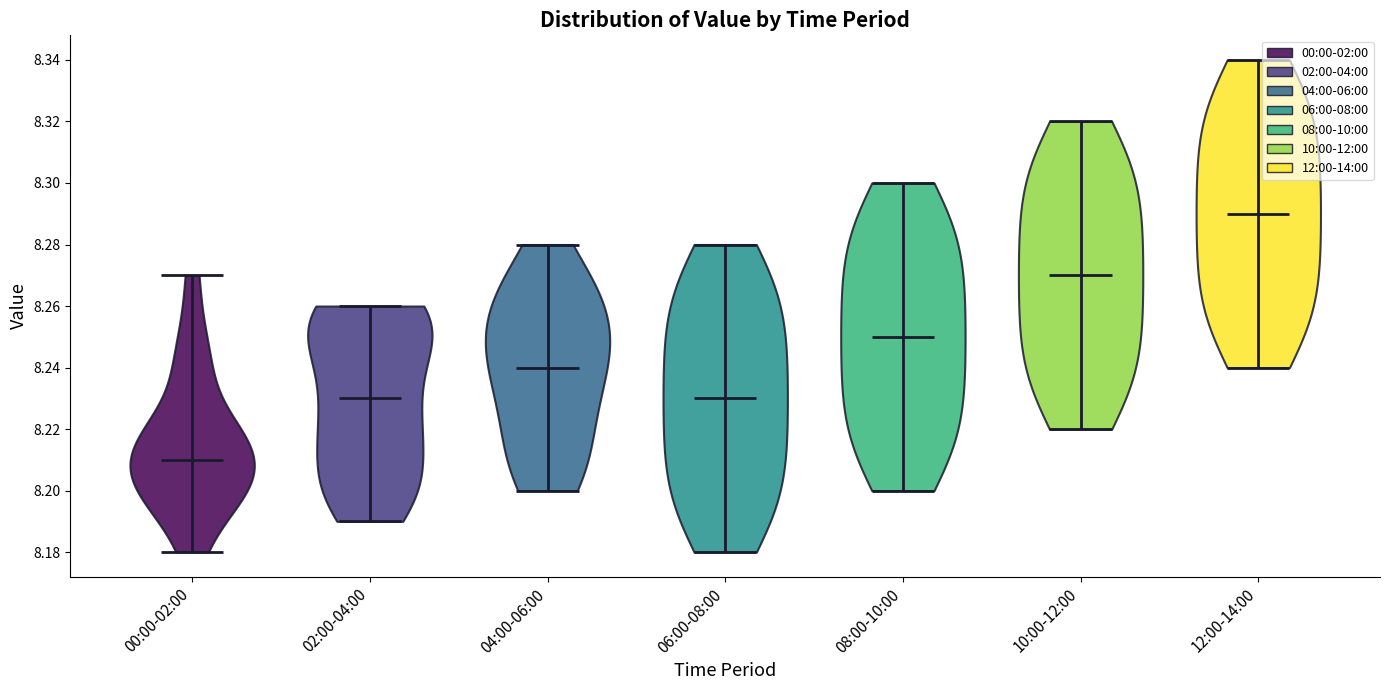

Where does the median line of the violin for 10:00-12:00 sit on the y-axis? The values are not printed on the chart, so give them approximately, as read against the axis.

8.27